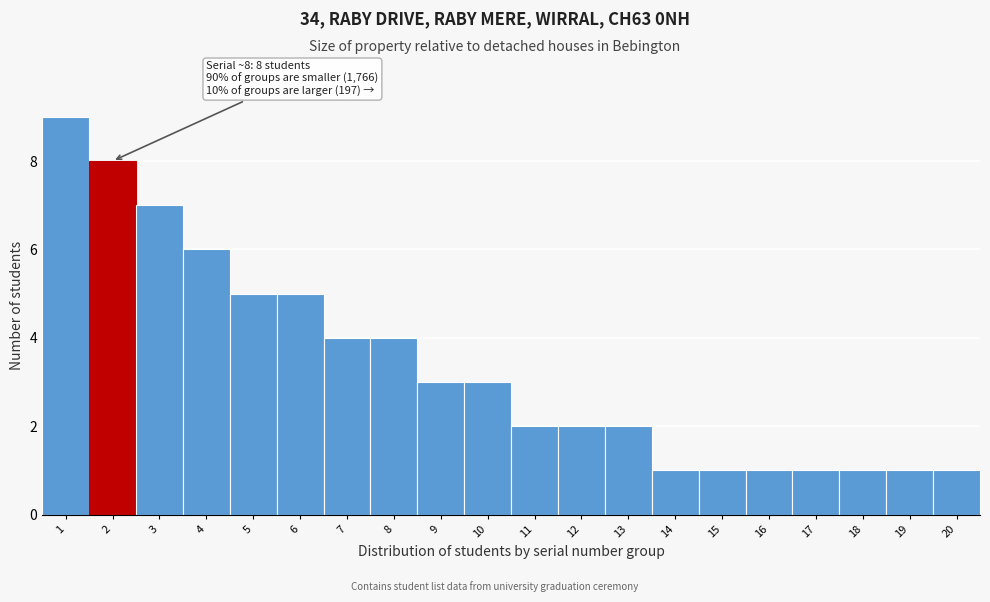

Reading right to left, transcribe all the data shown in this chart.

20=1	19=1	18=1	17=1	16=1	15=1	14=1	13=2	12=2	11=2	10=3	9=3	8=4	7=4	6=5	5=5	4=6	3=7	2=8	1=9